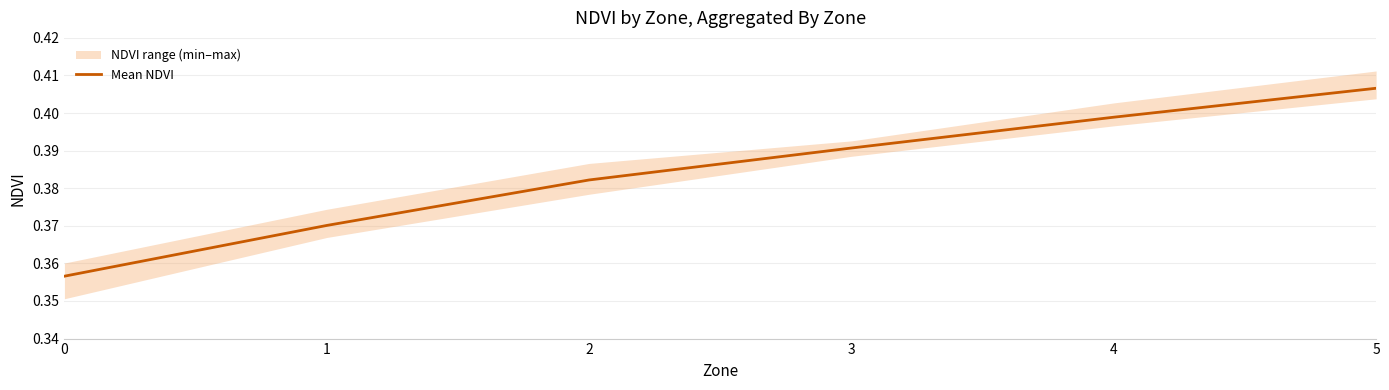

What is the value of the 5th point from the left?

0.4